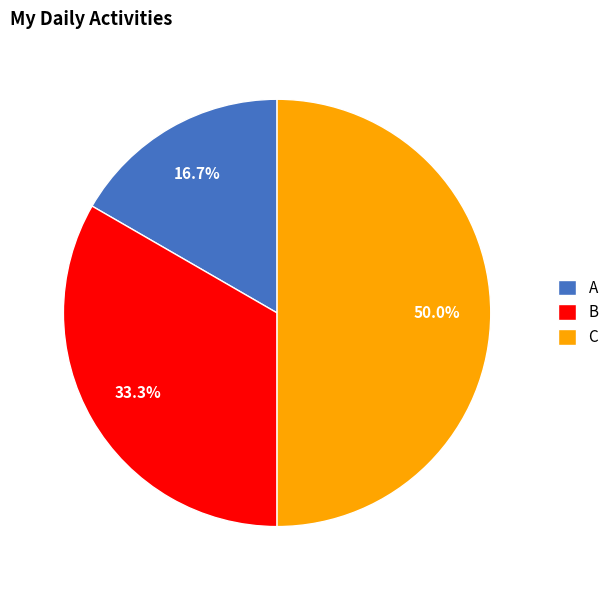

Count the number of slices in the pie.

3